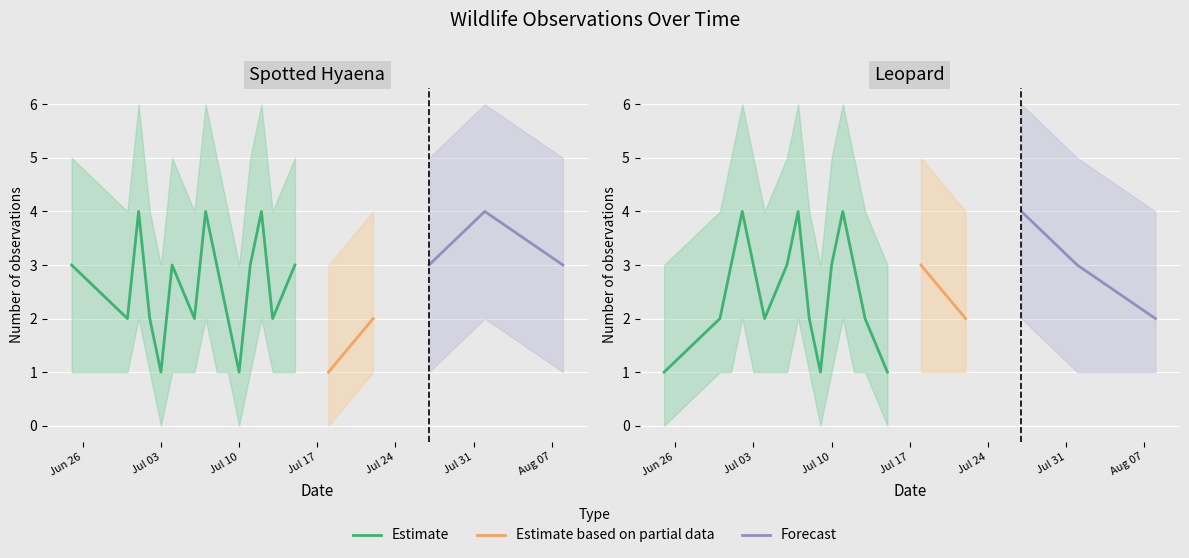

What position from the left is 2017-07-12?

13